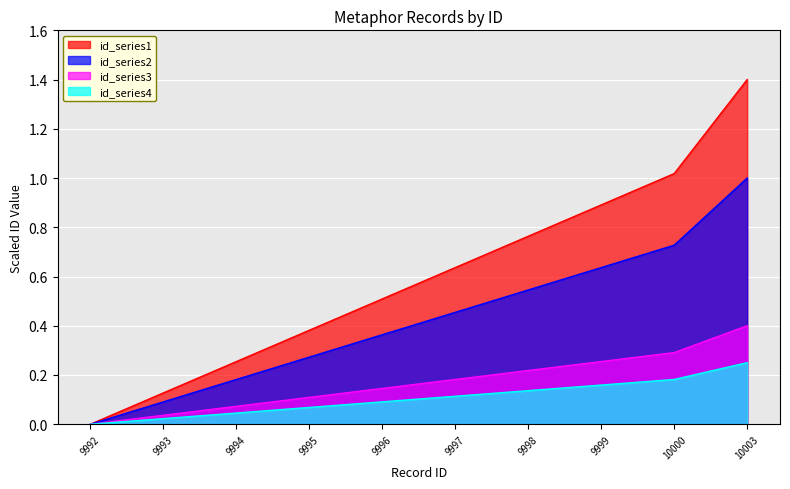

What is the average value?

0.4